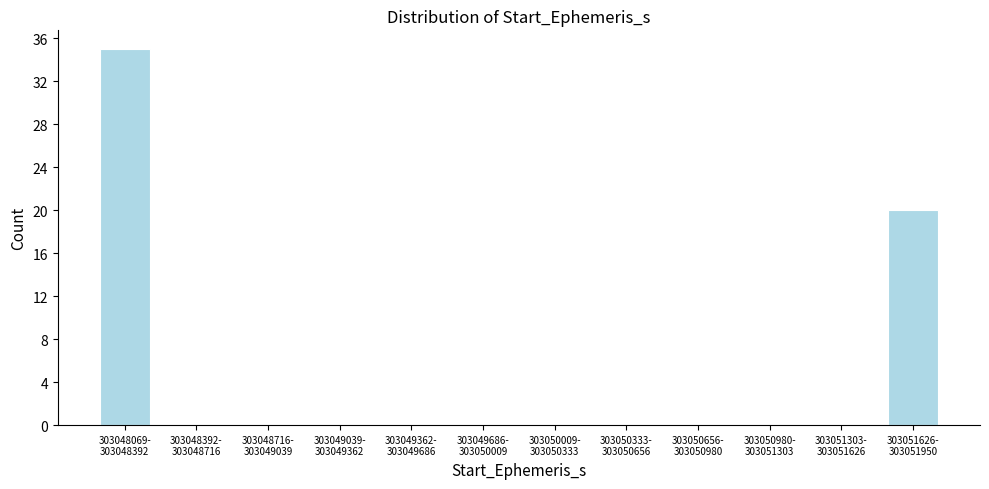

What is the maximum value shown in the chart?

35